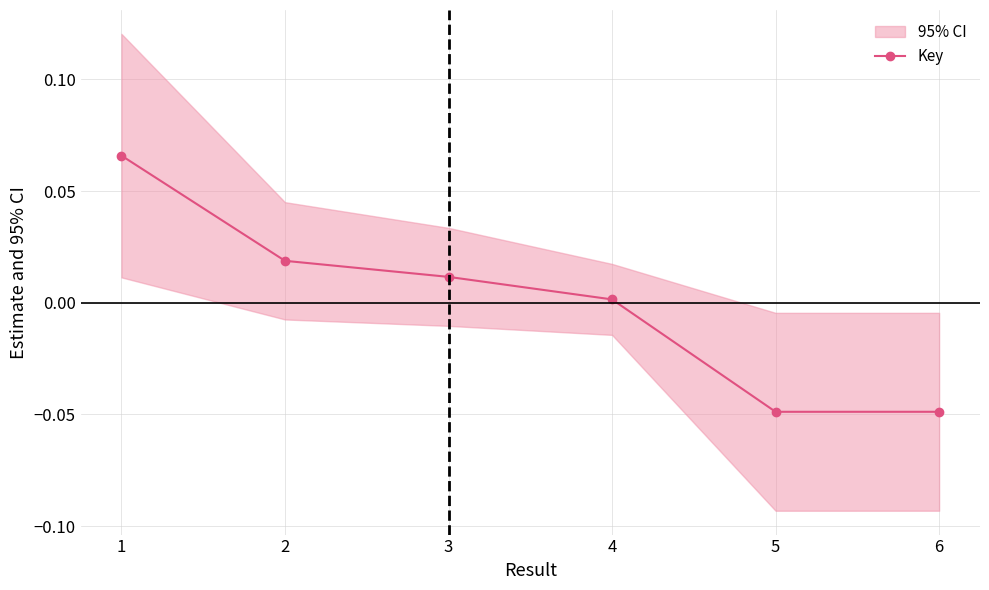

The chart shows a value of 0.0 at 4. True or false?

True